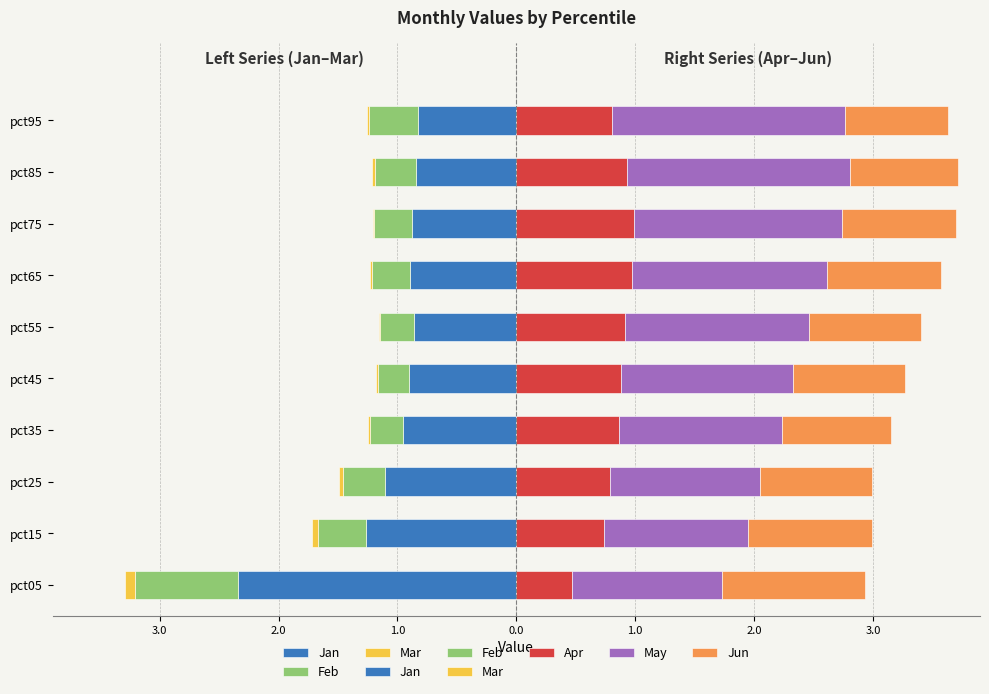

Is it true that Mar equals -0.0 at pct35?

True